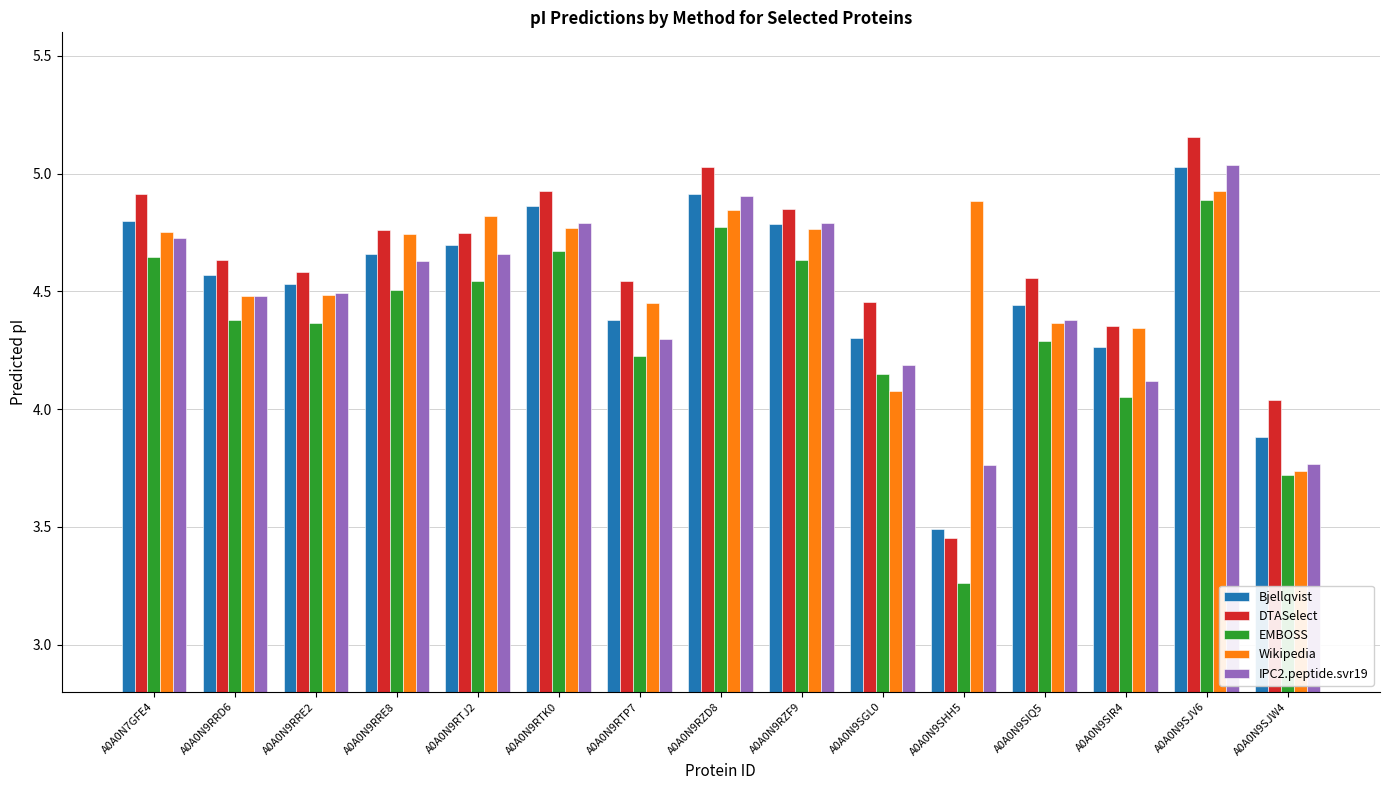

Is the value of EMBOSS at A0A0N9RZF9 greater than the value of DTASelect at A0A0N9SHH5?

Yes